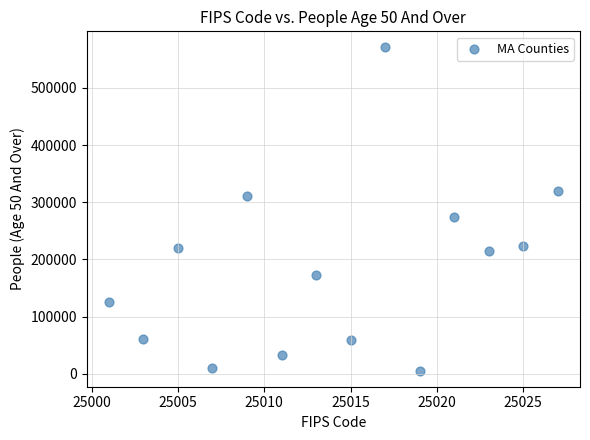

What is the range of Y values (max minus min)?

564996